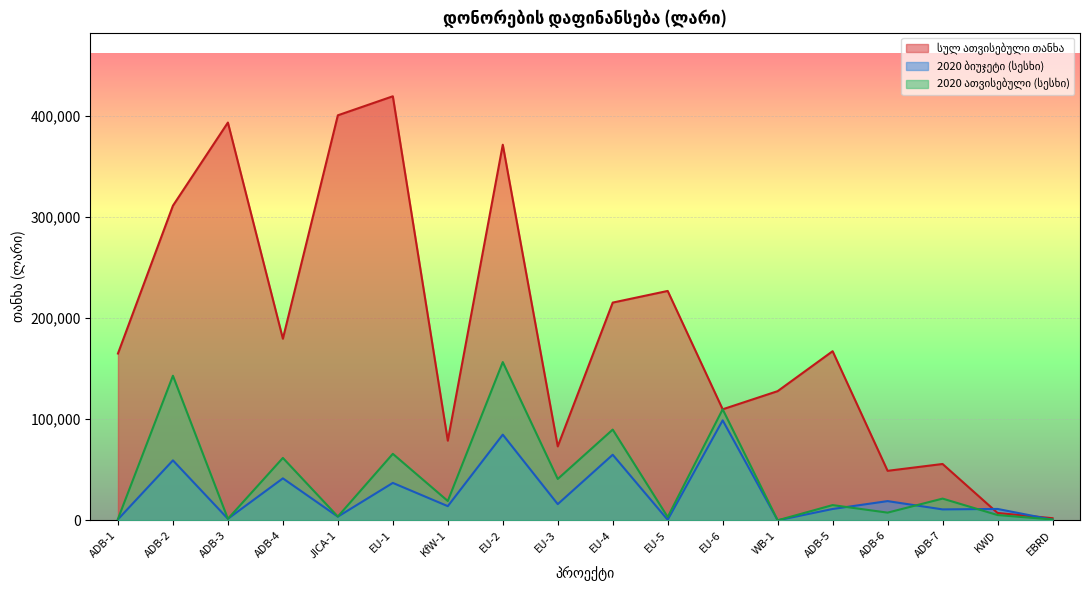

What is the sum of the 2020 ბიუჯეტი (სესხი) values at ADB-4 and EBRD?

42100.0